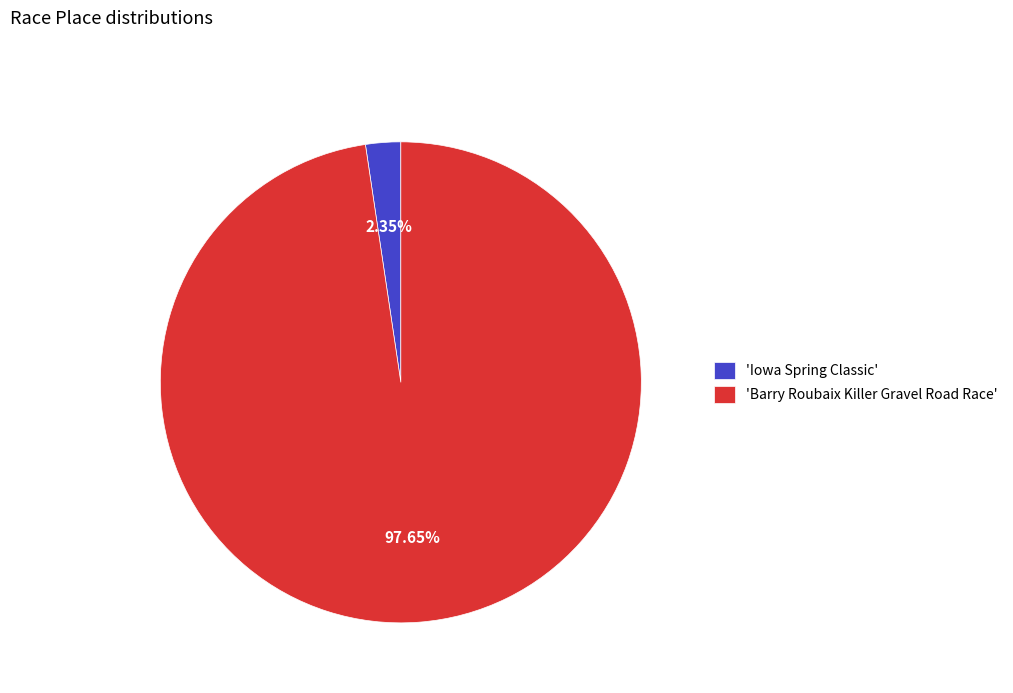

Rank the categories by value from highest to lowest.

'Barry Roubaix Killer Gravel Road Race', 'Iowa Spring Classic'